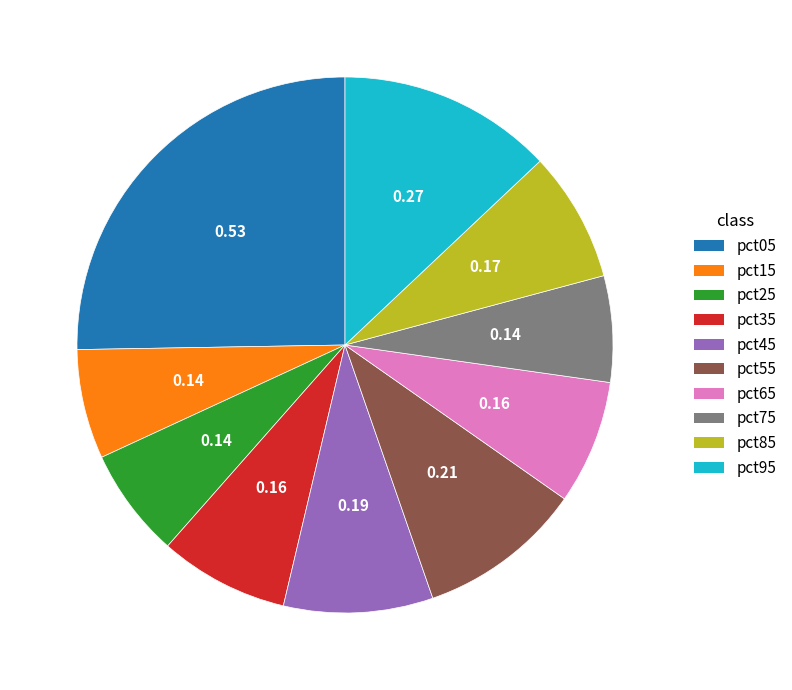

Is the sum of pct75 and pct15 greater than half?

No